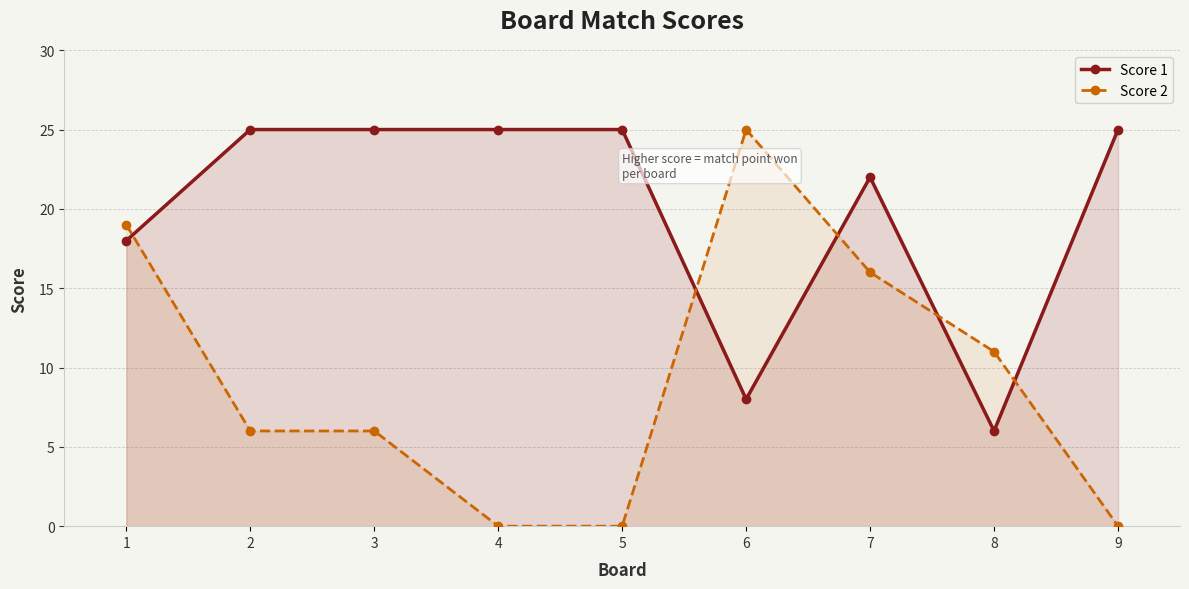

Is it true that Score 1 equals 12 at 6?

False